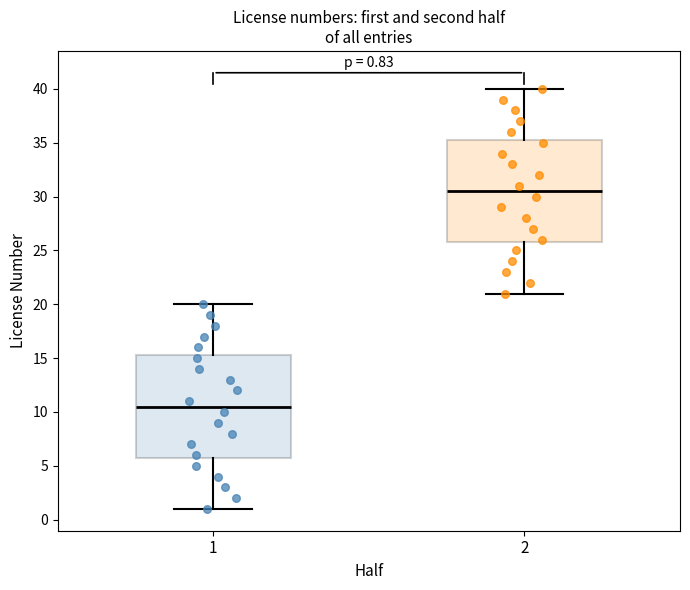

Which box has the lowest median line?

1